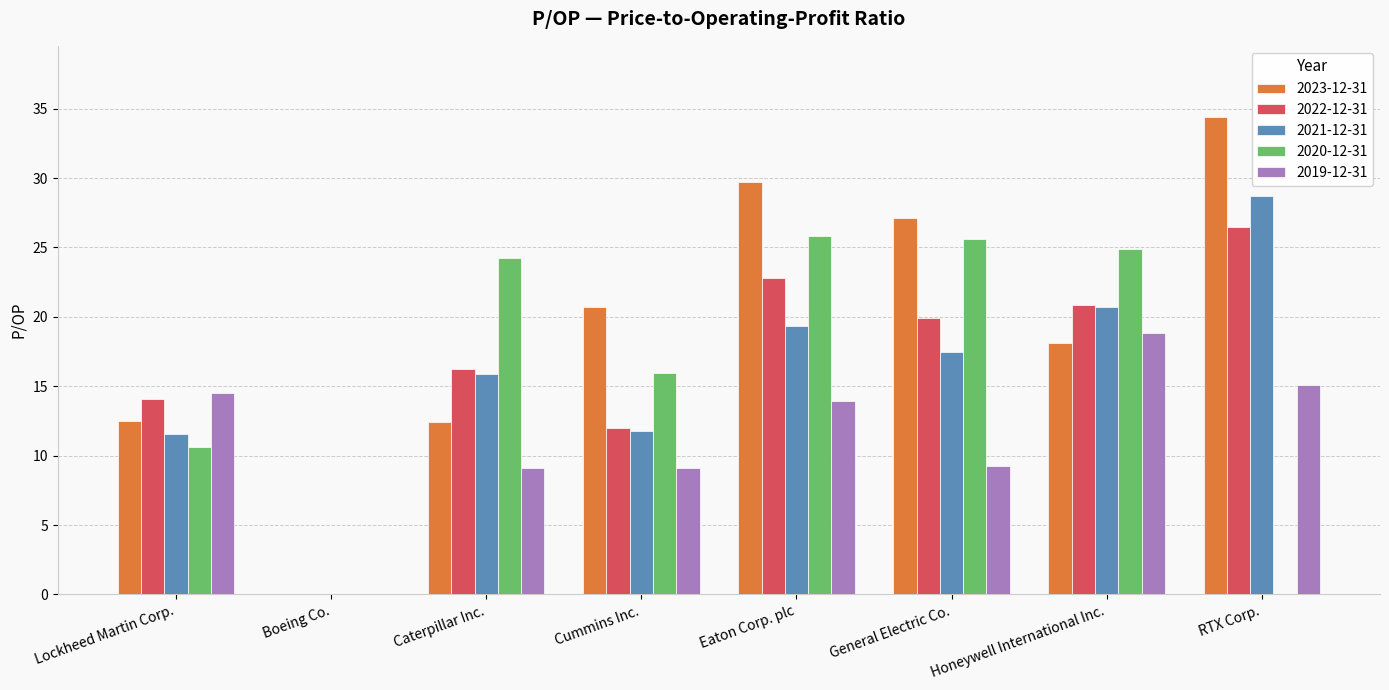

What is the sum of the 2022-12-31 values at General Electric Co. and Eaton Corp. plc?

42.7